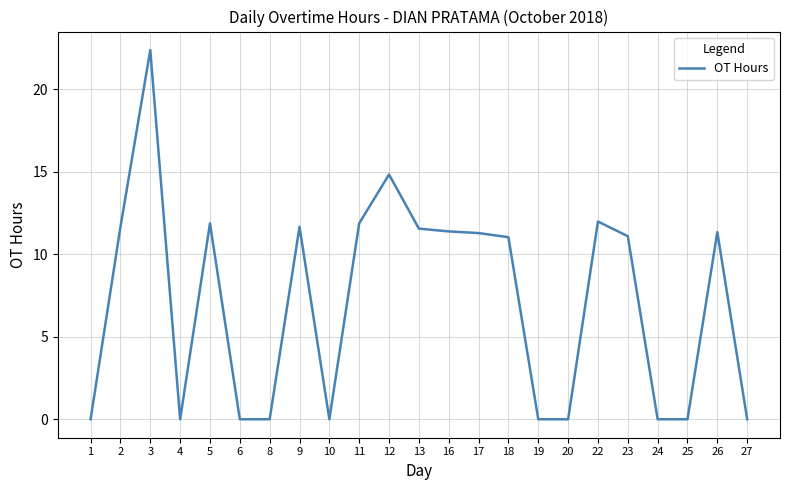

Is this an area chart (filled region under the line)?

No